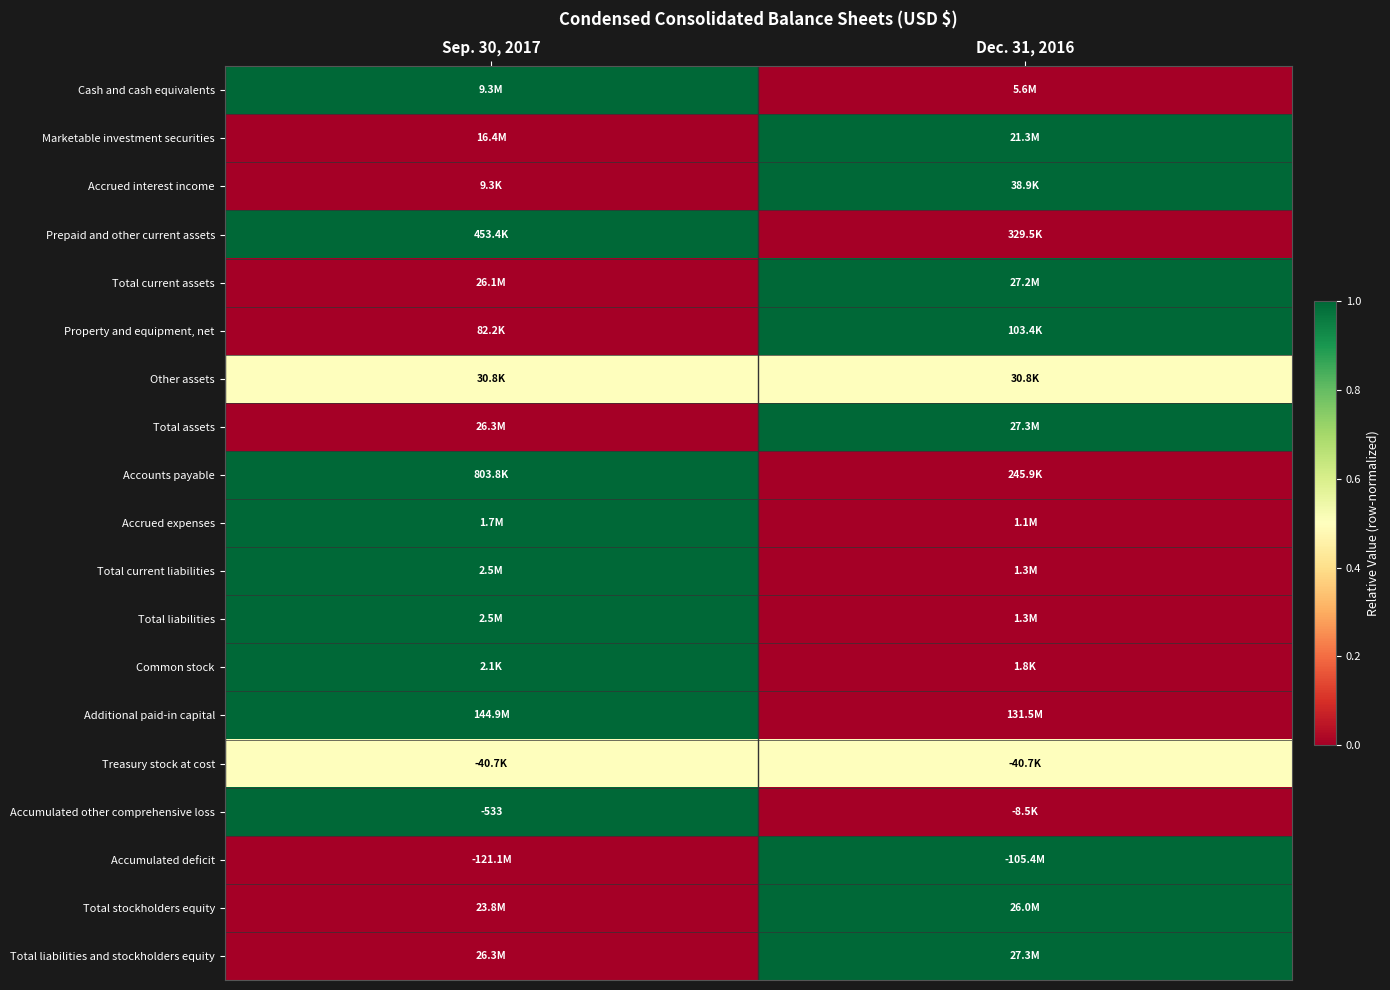

How many categories are shown in the chart?

2